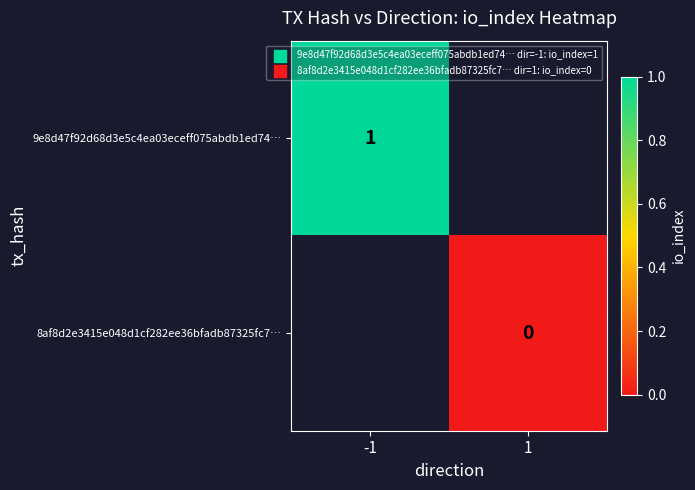

The value of 9e8d47f92d68d3e5c4ea03eceff075abdb1ed74… at -1 is 2. True or false?

False